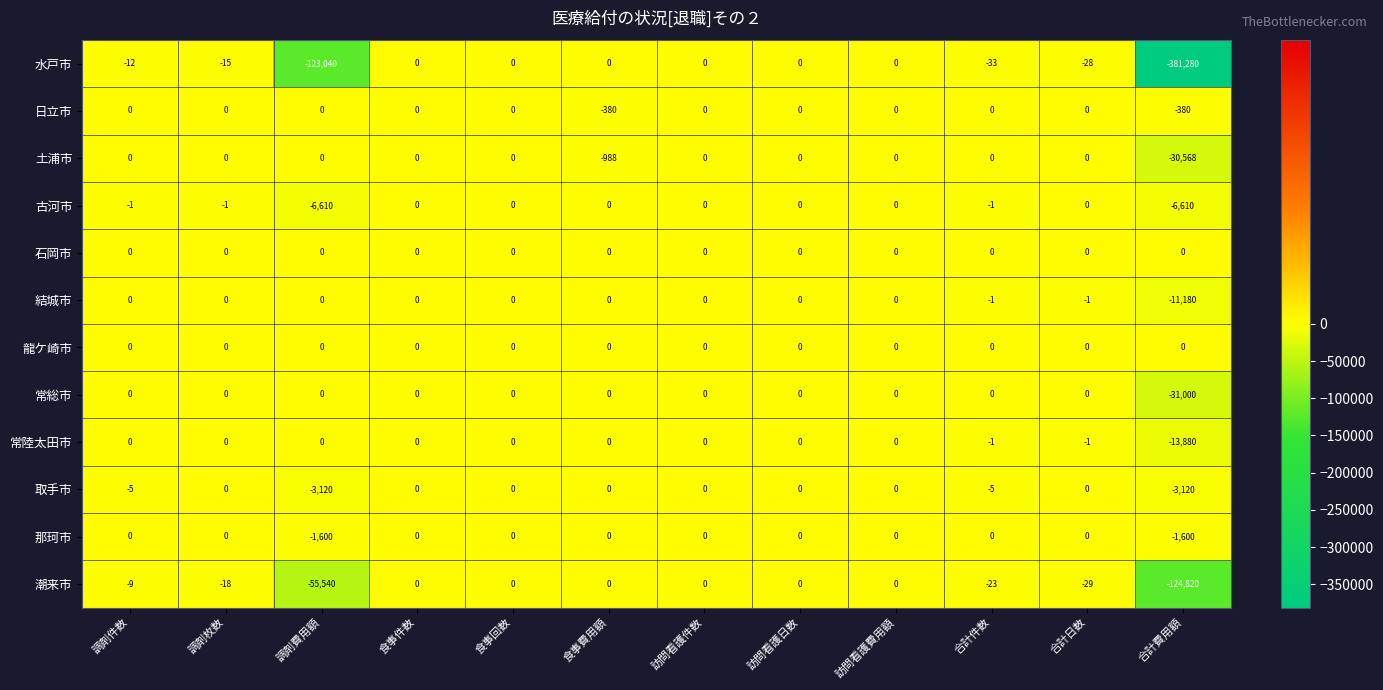

What is the smallest value displayed?

-381280